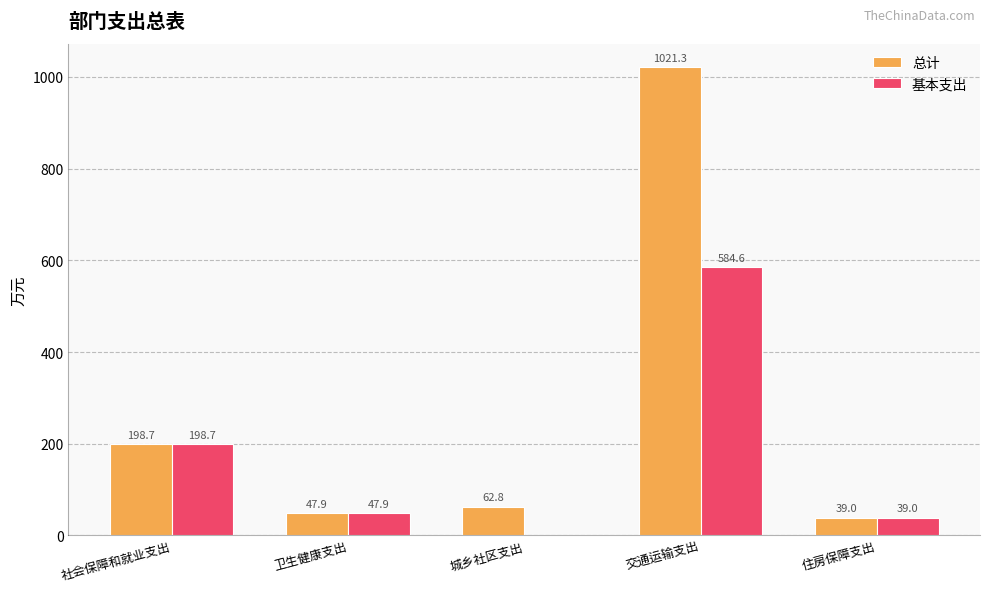

Reading left to right, extract all data points from this chart.

总计: 社会保障和就业支出=198.7	卫生健康支出=47.9	城乡社区支出=62.8	交通运输支出=1021.3	住房保障支出=39.0
基本支出: 社会保障和就业支出=198.7	卫生健康支出=47.9	城乡社区支出=0.0	交通运输支出=584.6	住房保障支出=39.0